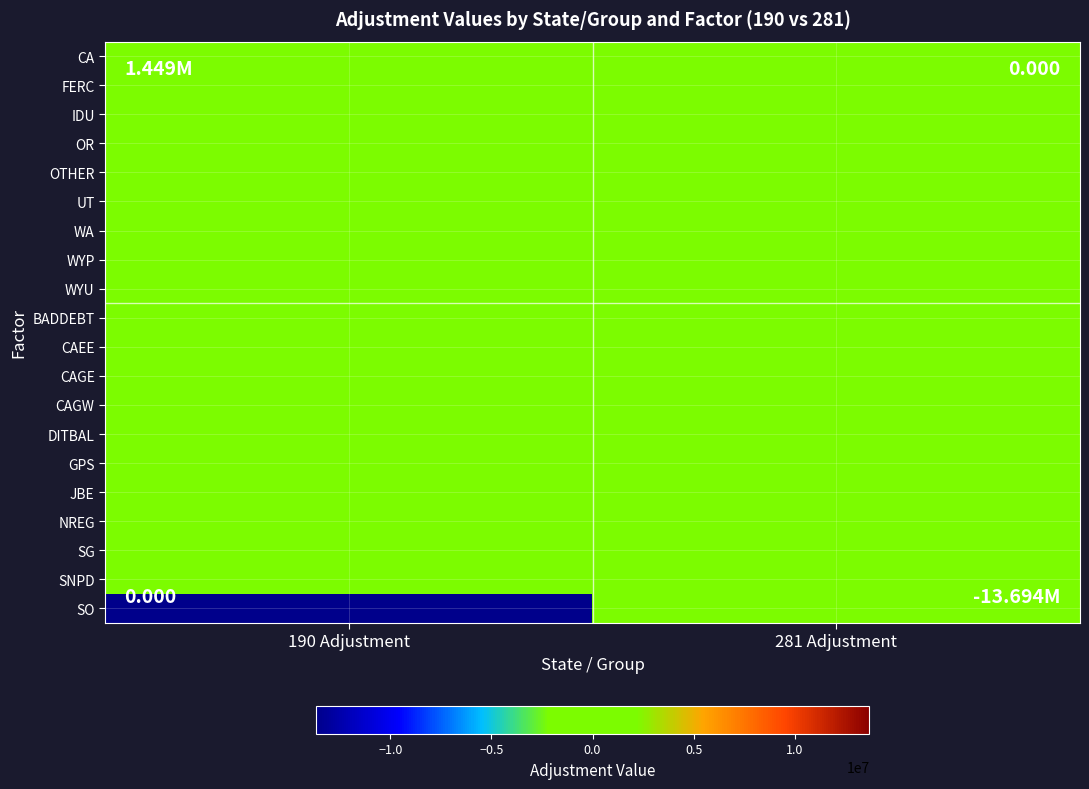

Reading right to left, what are all the values shown in this chart?

CA: 281 Adjustment=0	190 Adjustment=0
FERC: 281 Adjustment=0	190 Adjustment=0
IDU: 281 Adjustment=0	190 Adjustment=0
OR: 281 Adjustment=0	190 Adjustment=0
OTHER: 281 Adjustment=0	190 Adjustment=0
UT: 281 Adjustment=0	190 Adjustment=0
WA: 281 Adjustment=0	190 Adjustment=1448890
WYP: 281 Adjustment=0	190 Adjustment=0
WYU: 281 Adjustment=0	190 Adjustment=0
BADDEBT: 281 Adjustment=0	190 Adjustment=0
CAEE: 281 Adjustment=0	190 Adjustment=0
CAGE: 281 Adjustment=0	190 Adjustment=0
CAGW: 281 Adjustment=0	190 Adjustment=0
DITBAL: 281 Adjustment=0	190 Adjustment=0
GPS: 281 Adjustment=0	190 Adjustment=0
JBE: 281 Adjustment=0	190 Adjustment=0
NREG: 281 Adjustment=0	190 Adjustment=0
SG: 281 Adjustment=0	190 Adjustment=0
SNPD: 281 Adjustment=0	190 Adjustment=0
SO: 281 Adjustment=0	190 Adjustment=-13694229